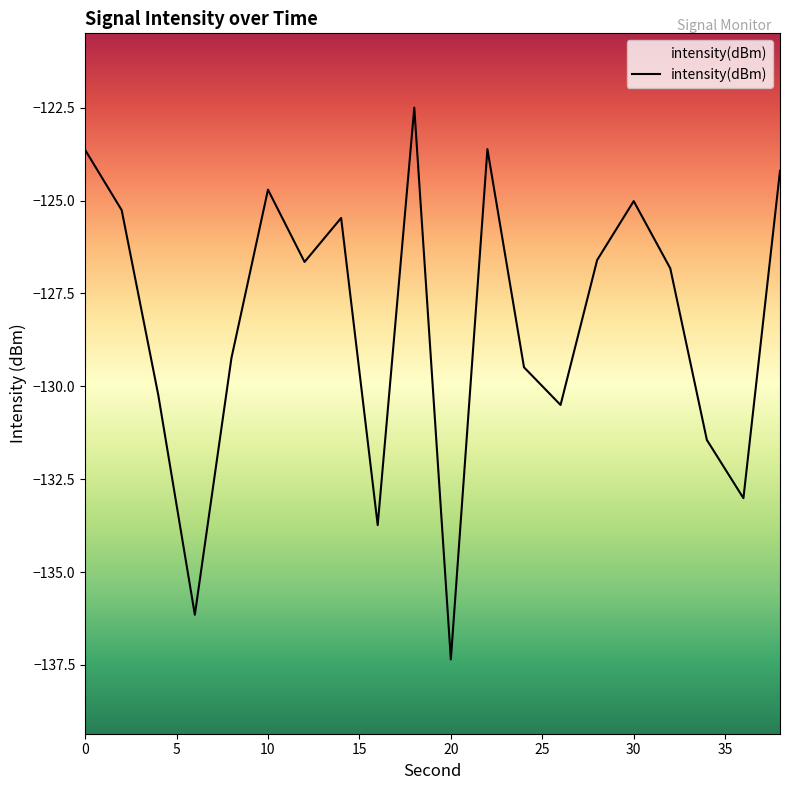

The chart shows a value of -125.0 at 30. True or false?

True